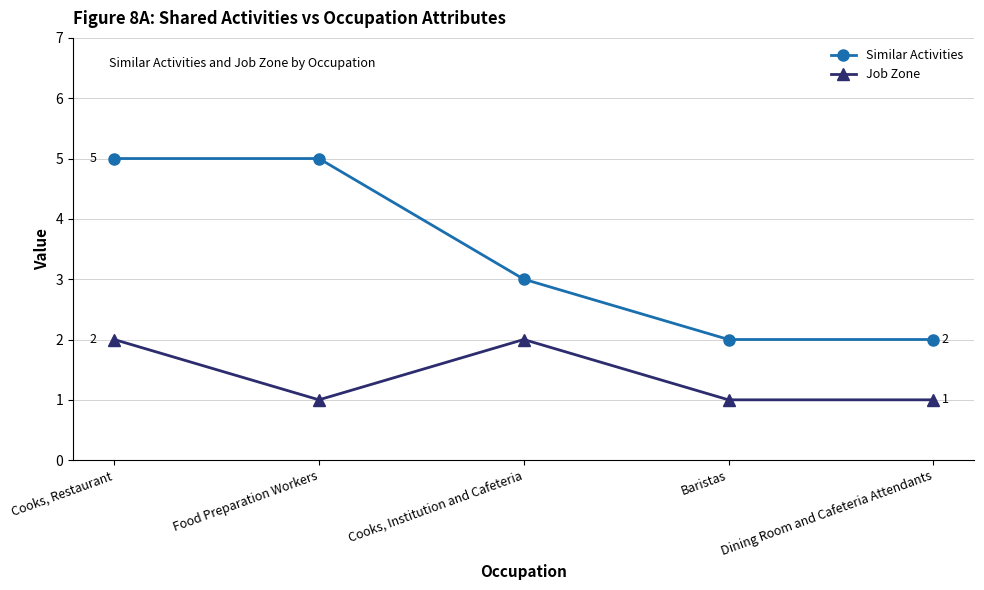

Reading left to right, extract all data points from this chart.

Similar Activities: 5	5	3	2	2
Job Zone: 2	1	2	1	1